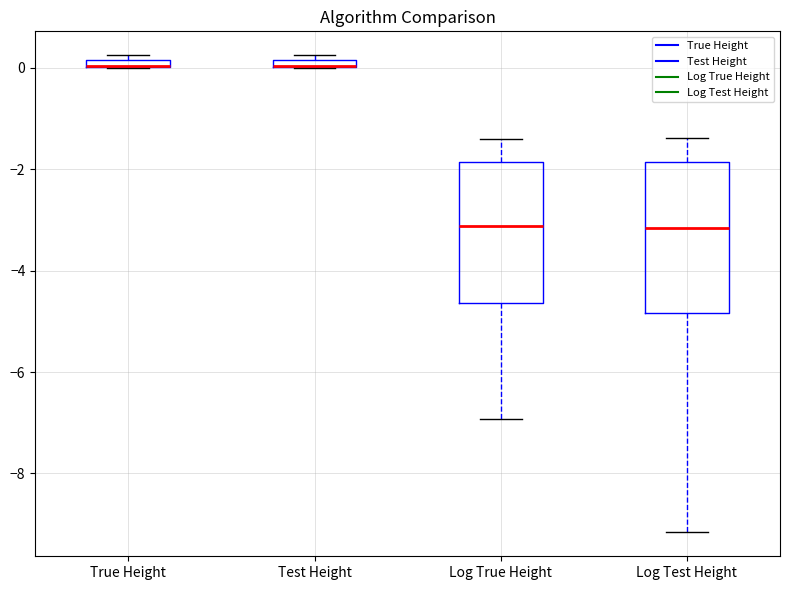

Where does the median line of the box for Log True Height sit on the y-axis? The values are not printed on the chart, so give them approximately, as read against the axis.

-3.2